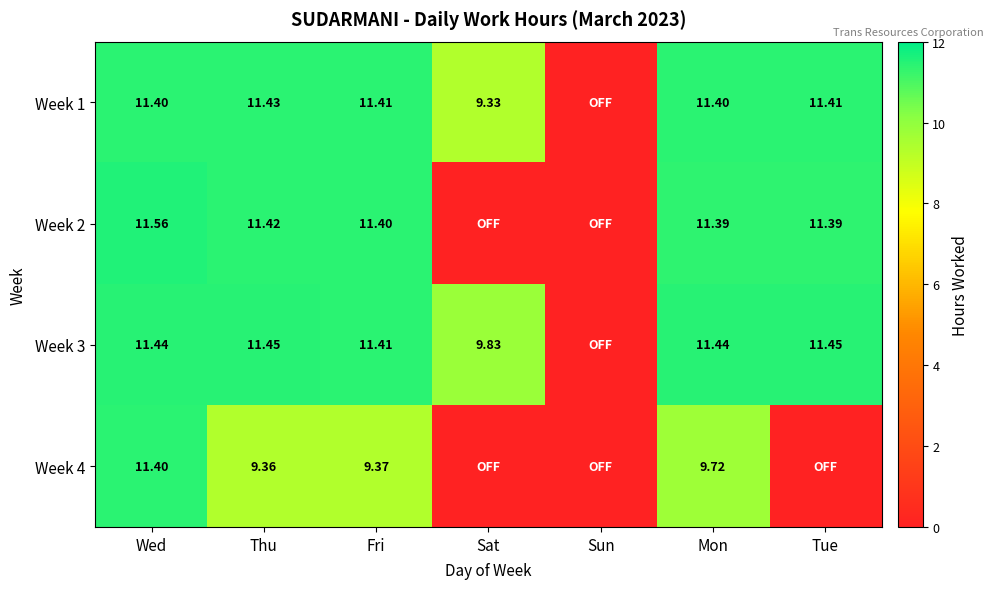

Is the value of Week 2 at Wed greater than the value of Week 4 at Wed?

Yes